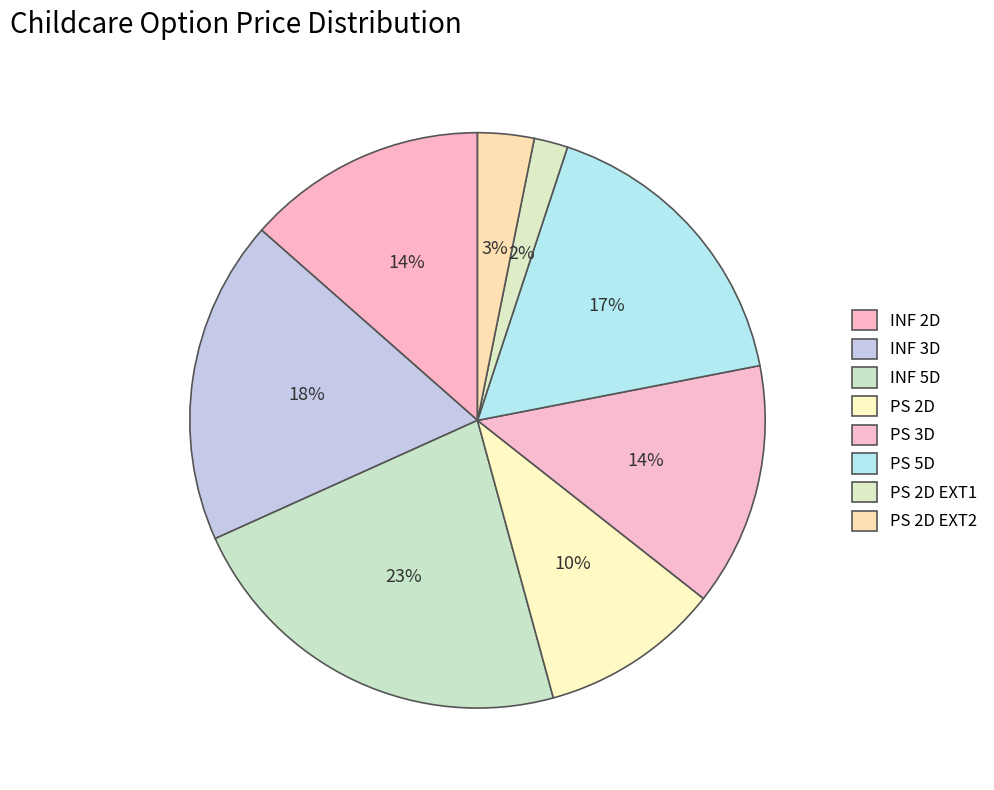

Count the number of slices in the pie.

8